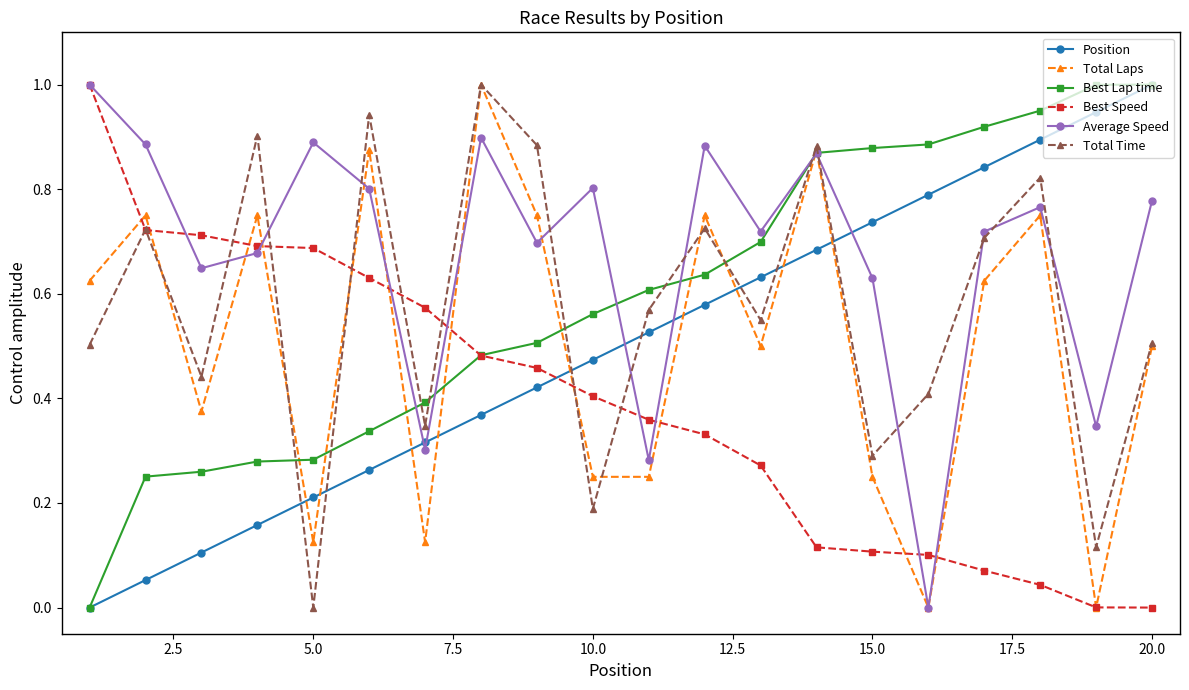

True or false: Average Speed has more than 2 points higher than both neighbors.

True